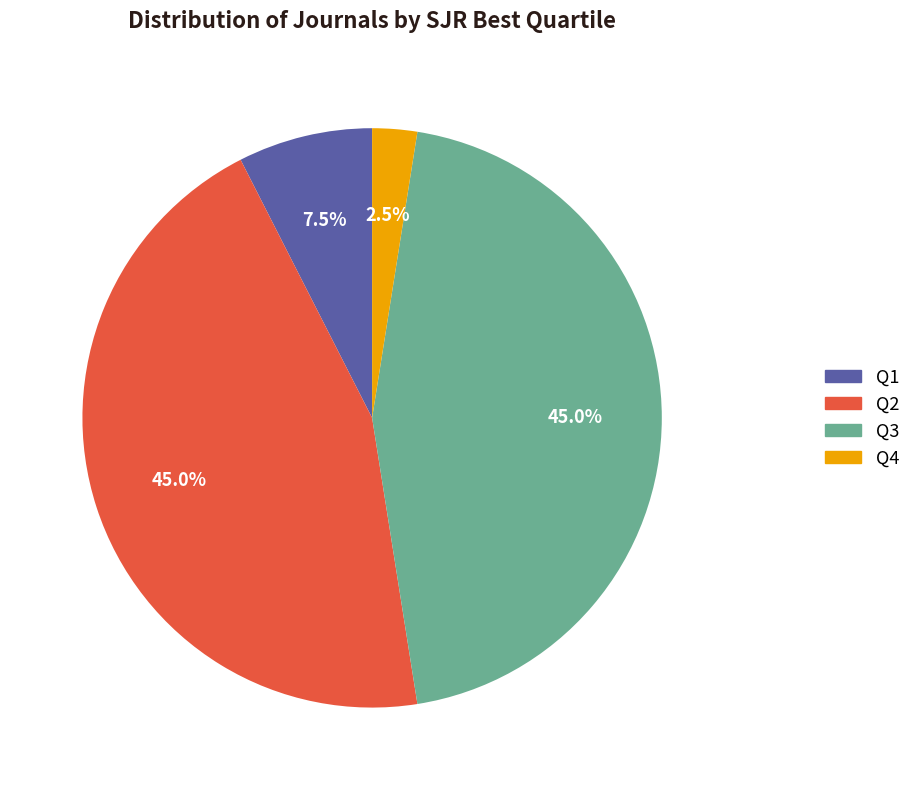

How many slices are in this pie chart?

4